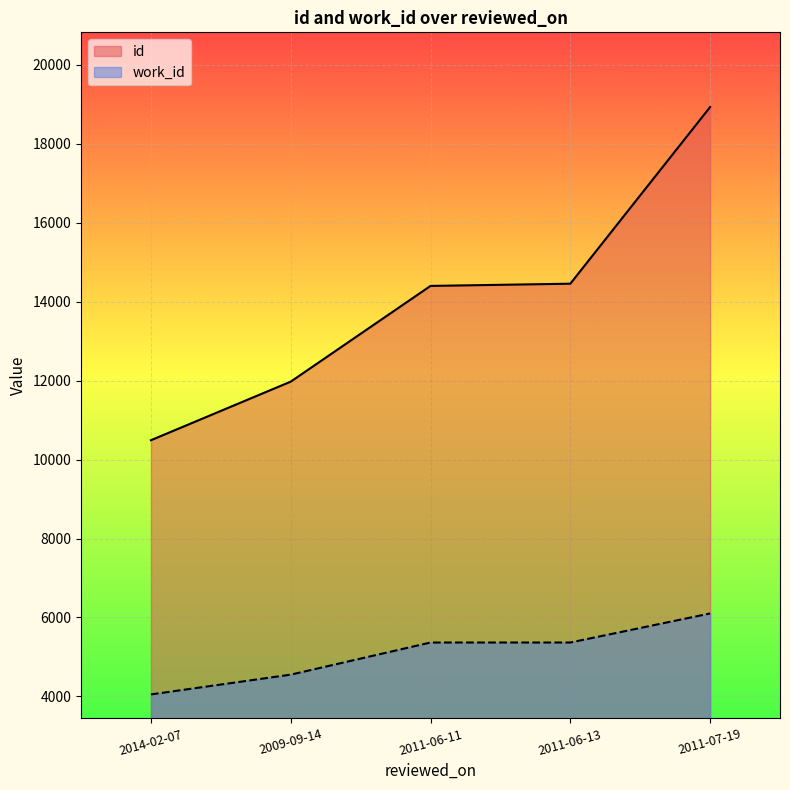

What is the sum of all id values?

70253